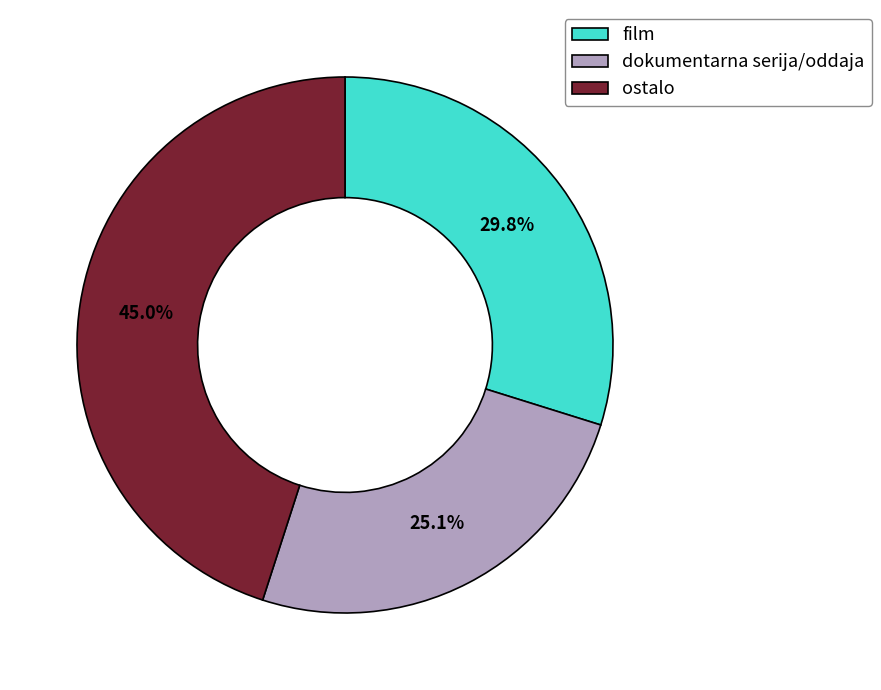

How many slices are in this pie chart?

3